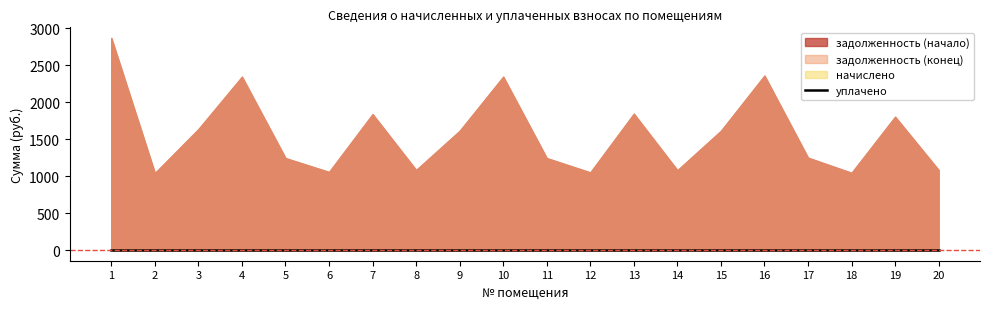

Is it true that уплачено equals 0.0 at 13?

True